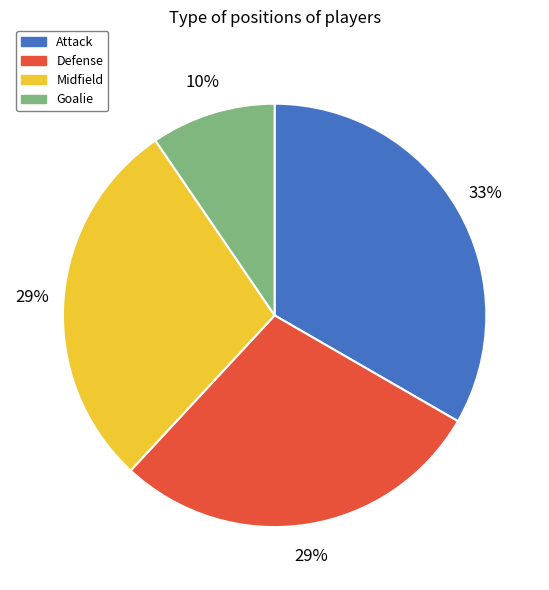

How many segments does this pie chart have?

4